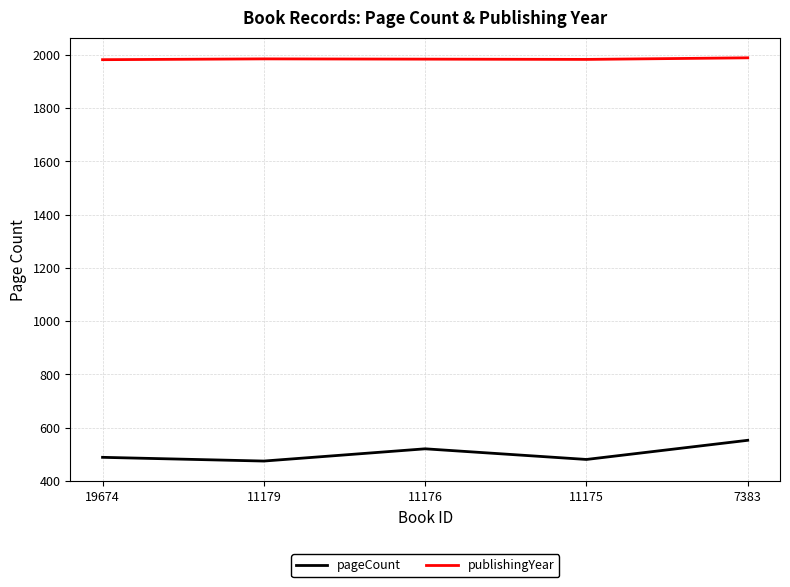

Where is the first local maximum for pageCount?

11176